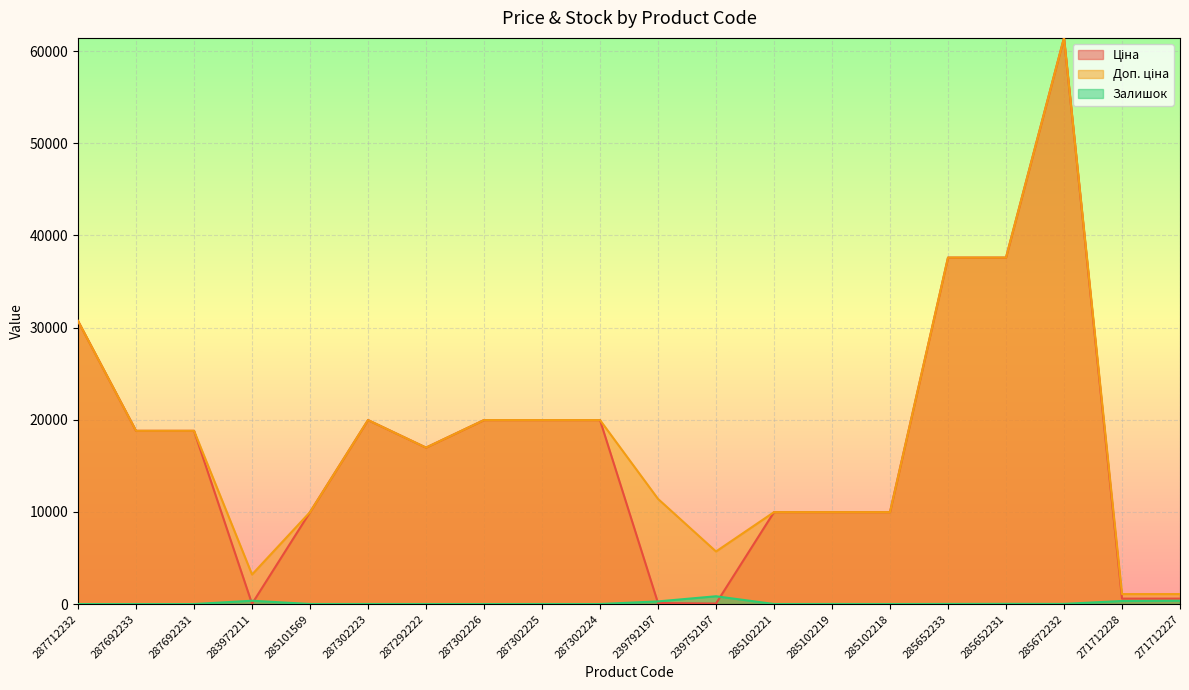

How many lines are shown in the chart?

3